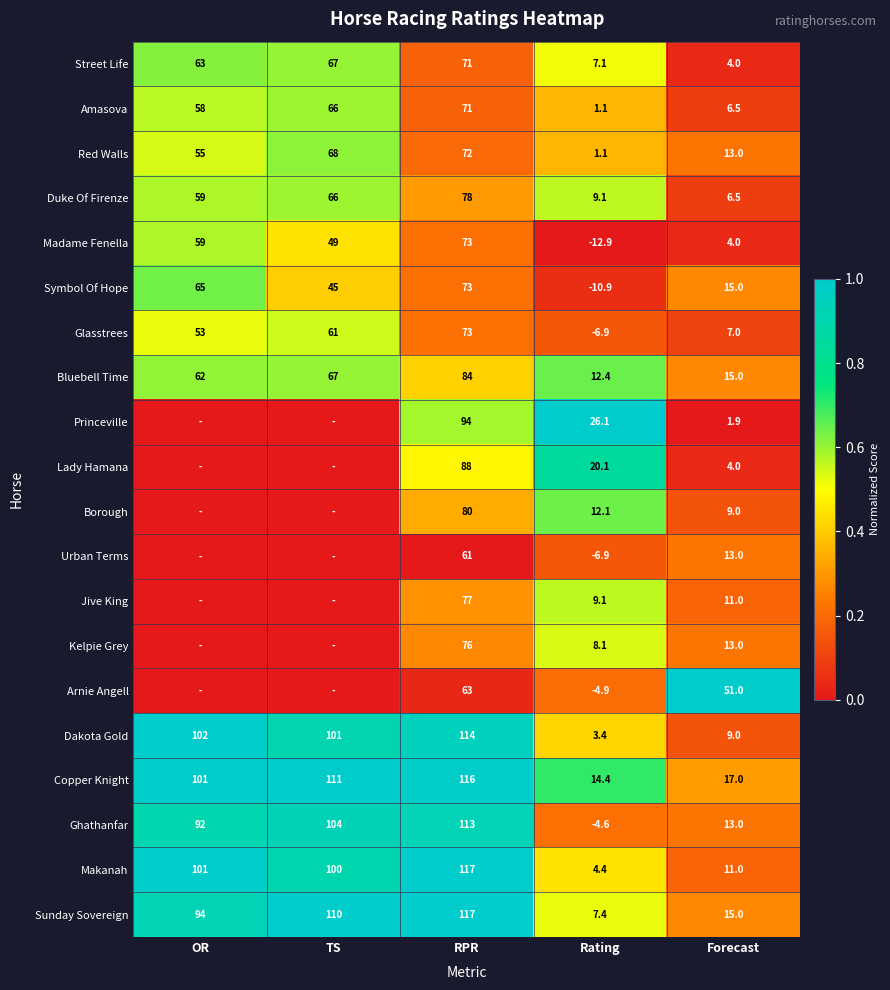

At which label is Ghathanfar closest to 54?

OR